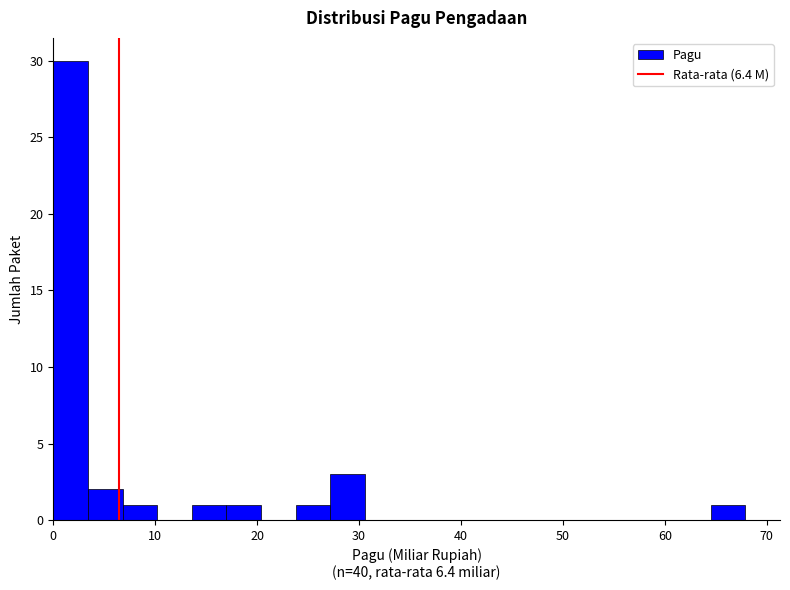

Around what value on the x-axis is the tallest bar? Give the approximate position of its centre, as read against the axis.

2